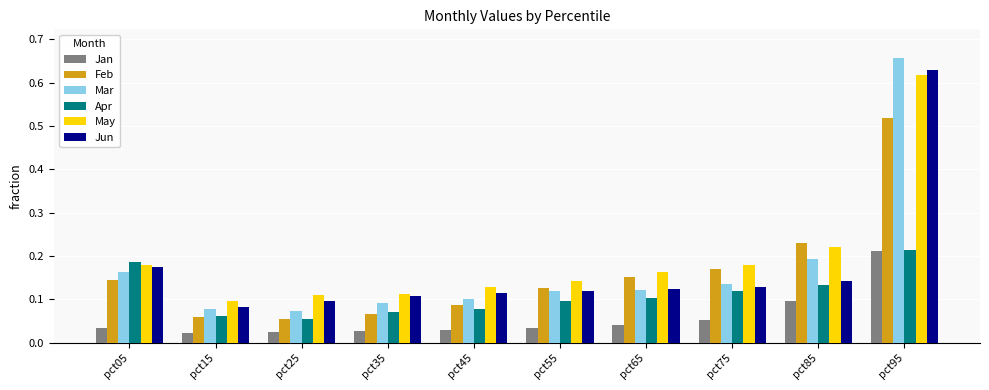

Is the value of Apr at pct85 greater than the value of May at pct95?

No